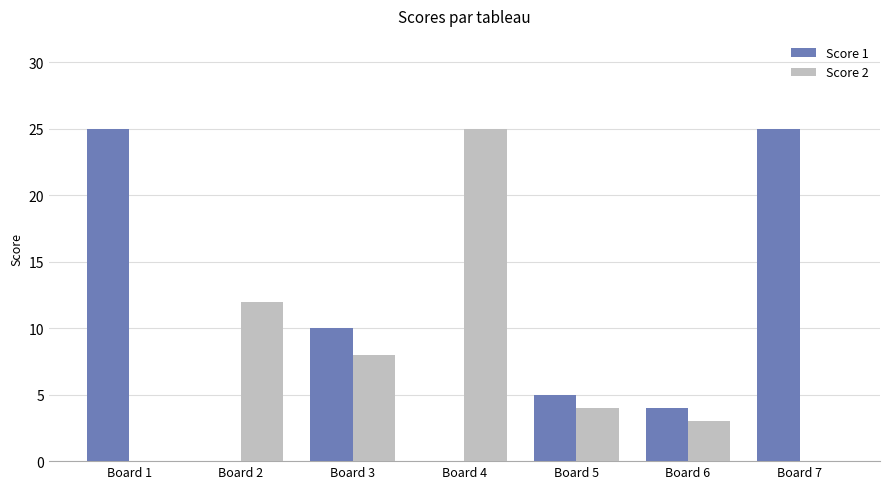

Between Board 1 and Board 2, which series saw the biggest shift?

Score 1